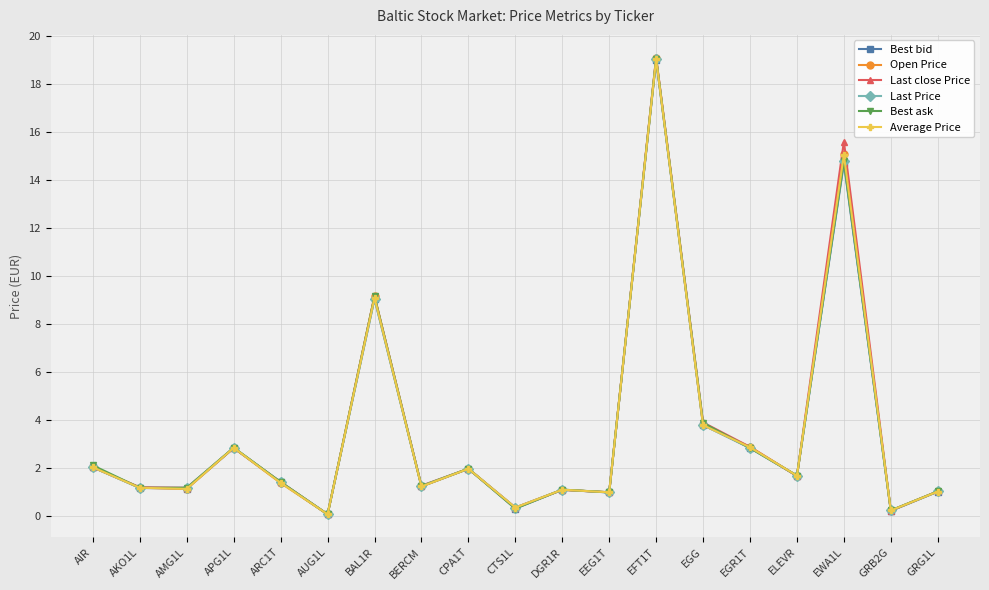

True or false: Open Price has more than 0 points higher than both neighbors.

True